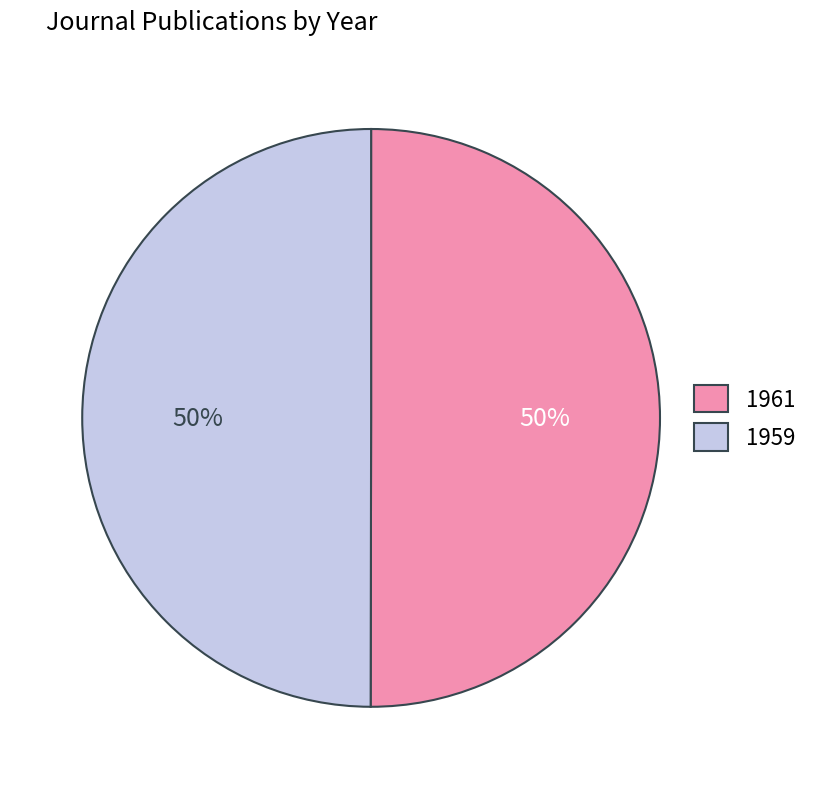

Approximately how many times larger is the value at 1961 compared to 1959?

1.0